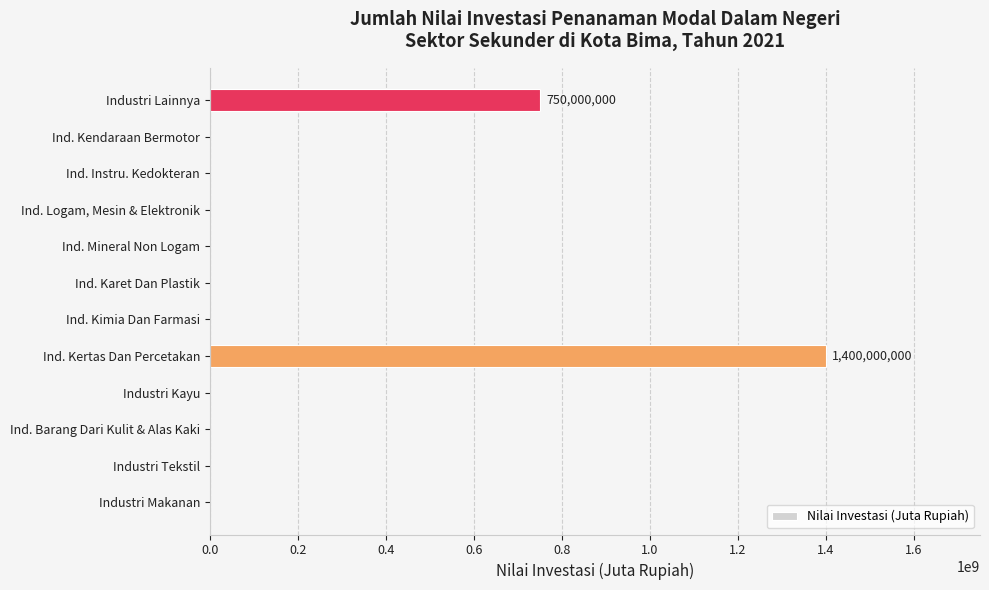

How many series are shown in this chart?

1